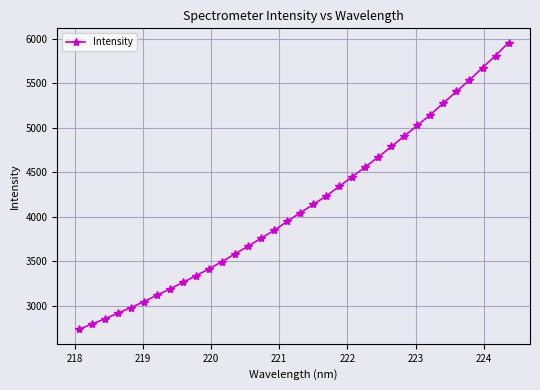

How many values exceed 4044?

17